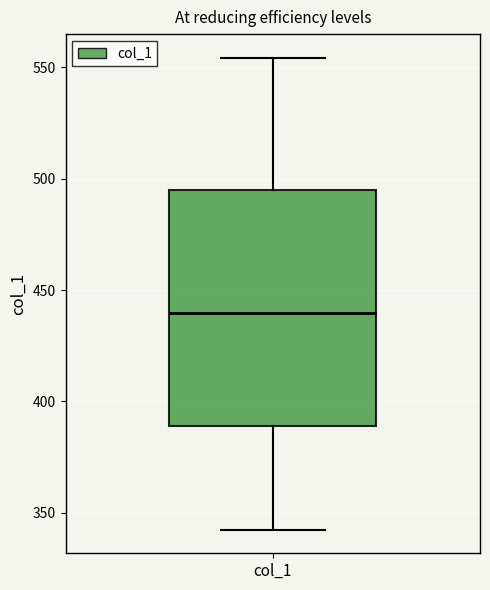

Transcribe this box plot: give where the median line is, the range the box spans, and where the two whiskers end, as read against the y-axis. The values are not printed on the chart, so give them approximately, as read against the axis.

median 440, box 390 to 495, whiskers 340 to 555